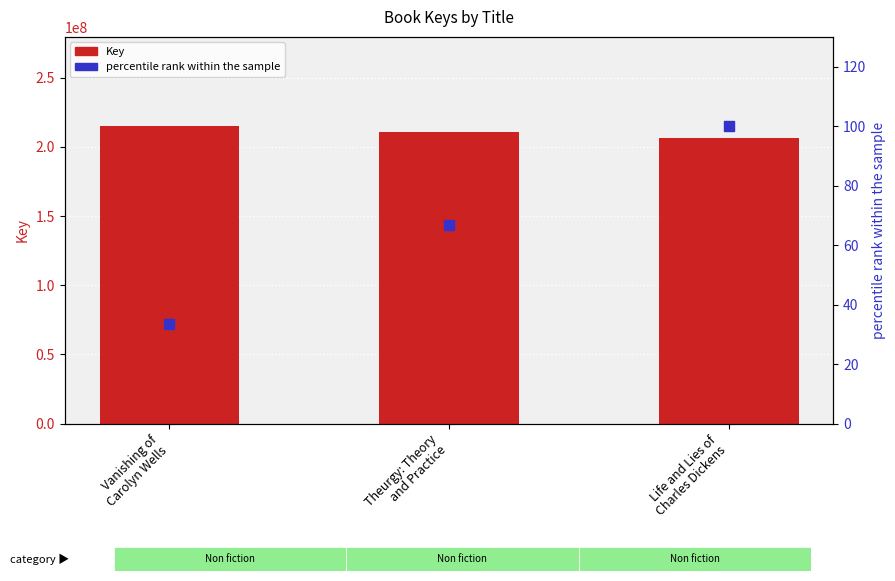

At how many categories does at least one series exceed 151655688?

3